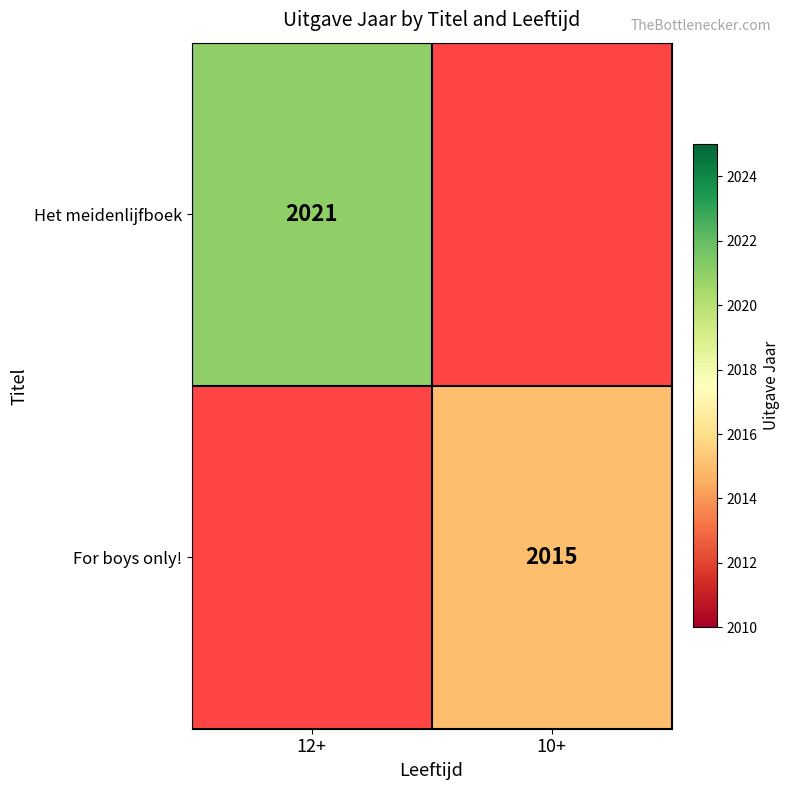

The value of Het meidenlijfboek at 12+ is 1368. True or false?

False